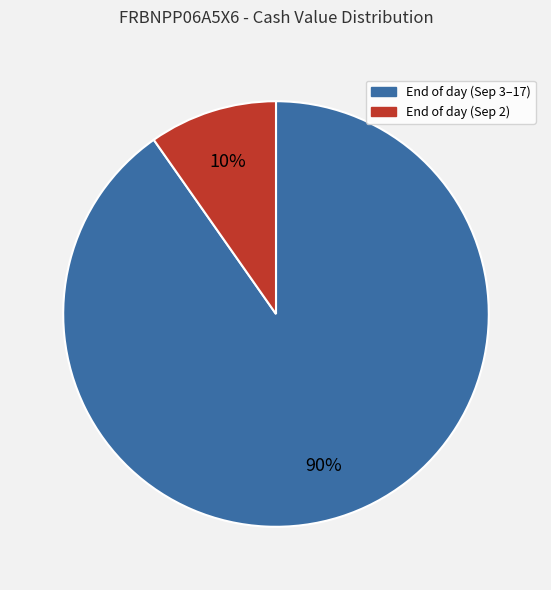

To the nearest percent, what is the average slice percentage?

50%